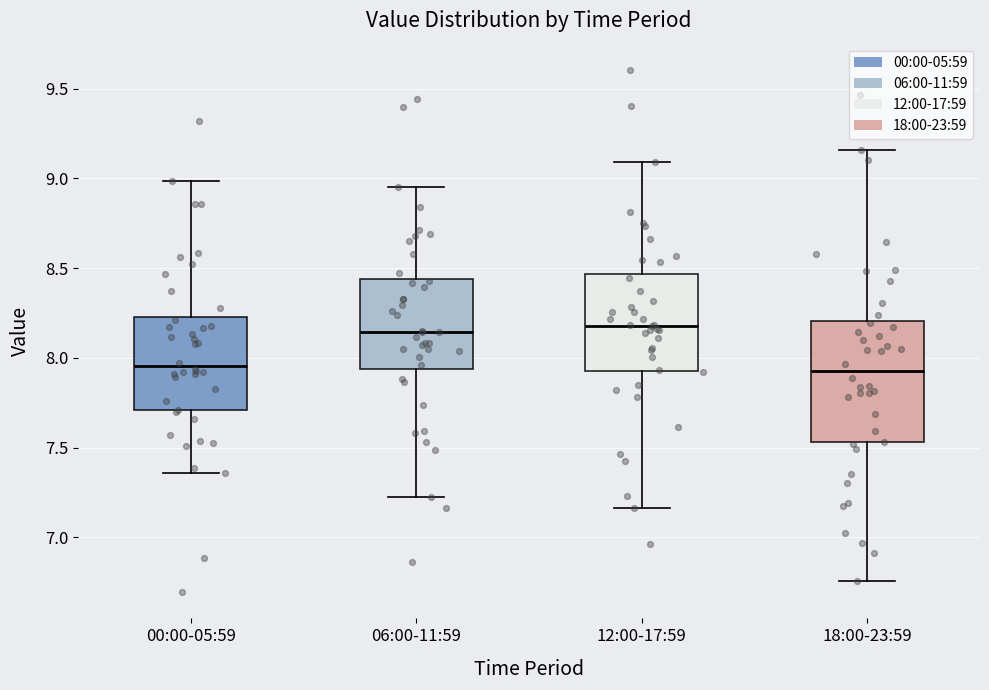

Reading left to right, transcribe this box plot: for each box, give where its median line is, the range the box spans, and where its two whiskers end, as read against the y-axis. The values are not printed on the chart, so give them approximately, as read against the axis.

00:00-05:59: median 7.95, box 7.70 to 8.25, whiskers 7.35 to 9.00
06:00-11:59: median 8.15, box 7.95 to 8.45, whiskers 7.20 to 8.95
12:00-17:59: median 8.20, box 7.95 to 8.45, whiskers 7.15 to 9.10
18:00-23:59: median 7.95, box 7.55 to 8.20, whiskers 6.75 to 9.15